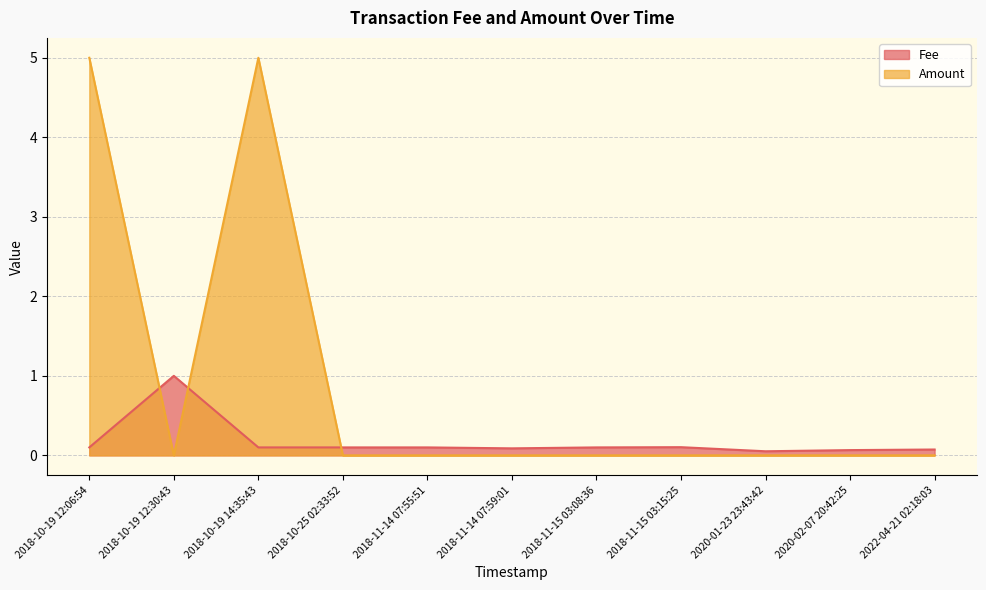

Reading left to right, list all the values displayed in this chart.

Fee: 0.1	1.0	0.1	0.1	0.1	0.1	0.1	0.1	0.1	0.1	0.1
Amount: 5.0	0.0	5.0	0.0	0.0	0.0	0.0	0.0	0.0	0.0	0.0